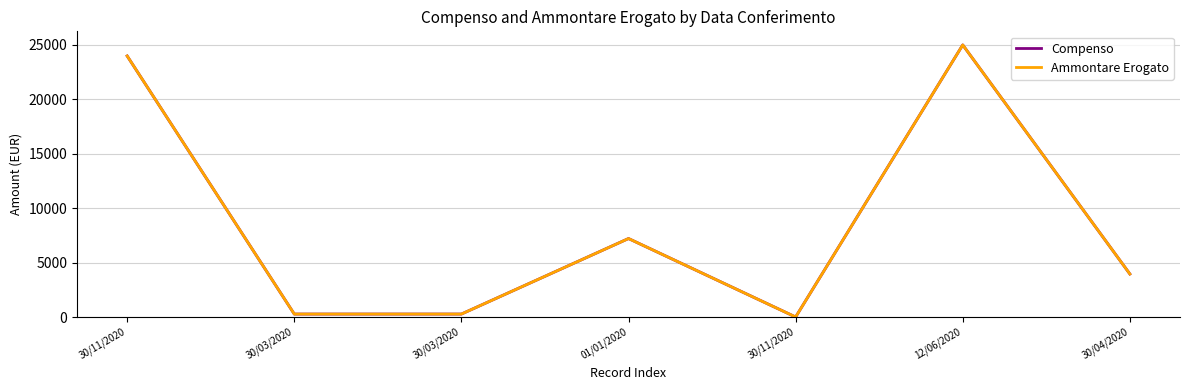

Rank the categories by Ammontare Erogato value from highest to lowest.

12/06/2020, 30/11/2020, 01/01/2020, 30/04/2020, 30/03/2020, 30/03/2020, 30/11/2020